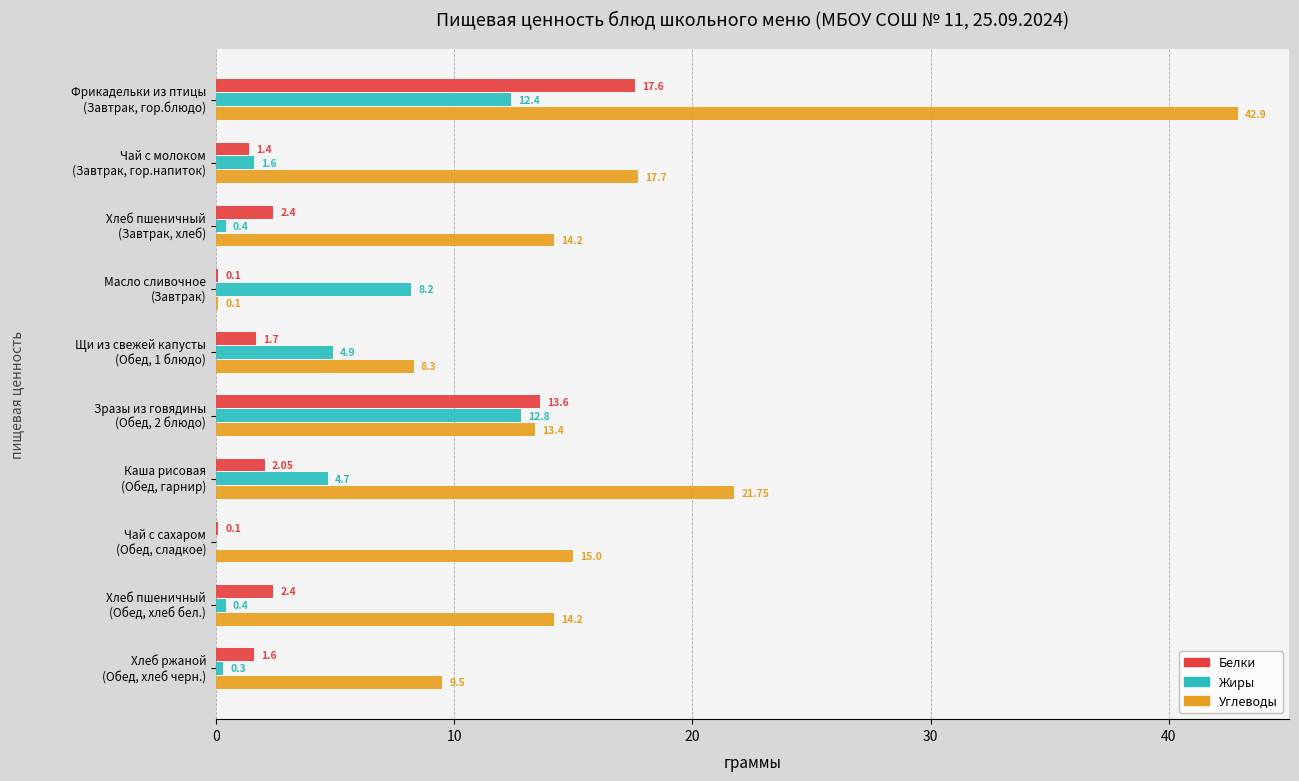

What is the sum of all Углеводы values?

157.1